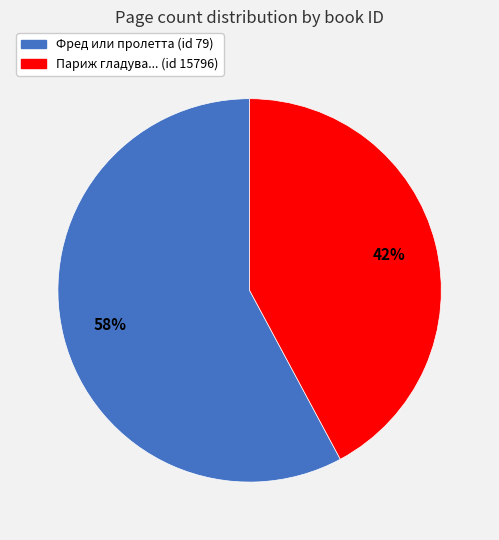

To the nearest percent, what is the average slice percentage?

50%